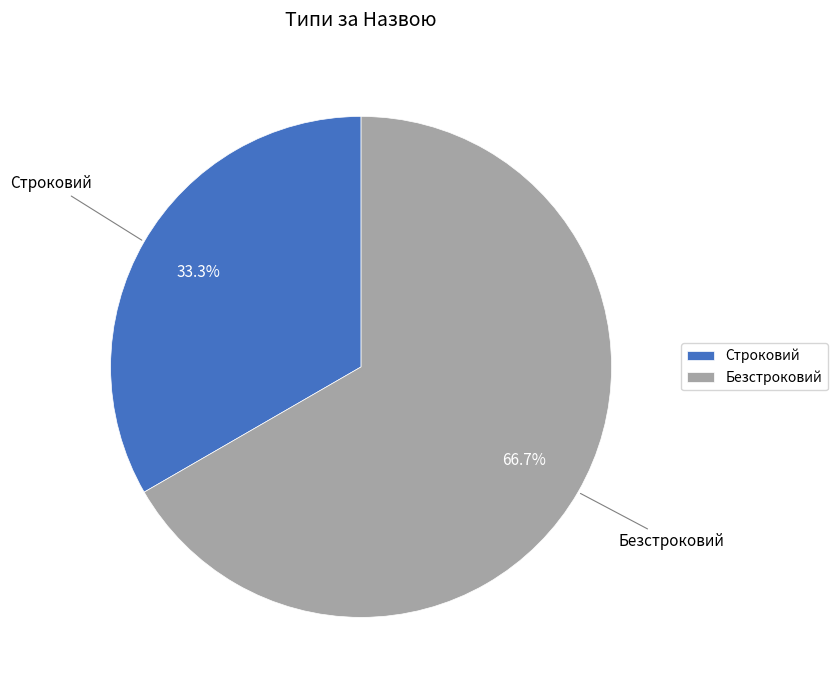

Does any single category account for the majority?

Yes